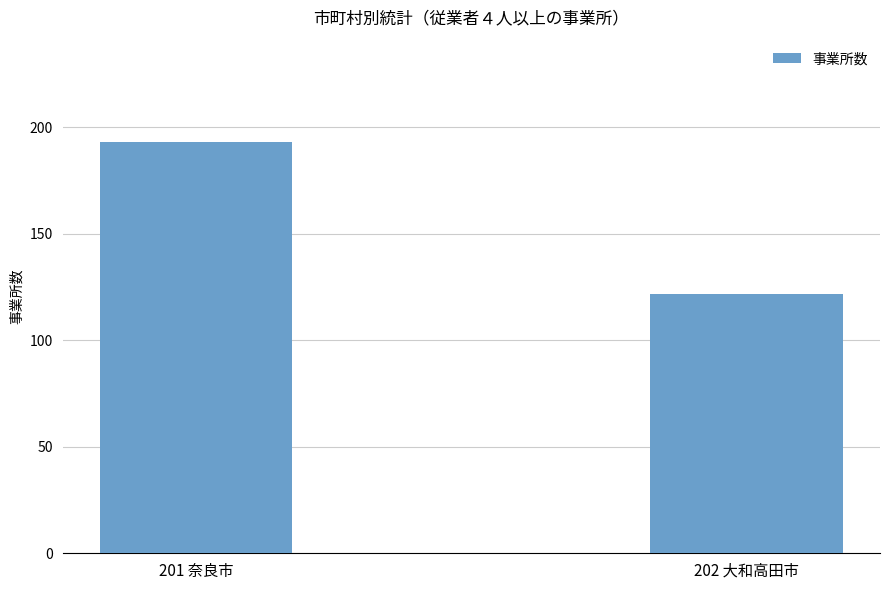

At which category does the chart reach its minimum across all series?

202 大和高田市